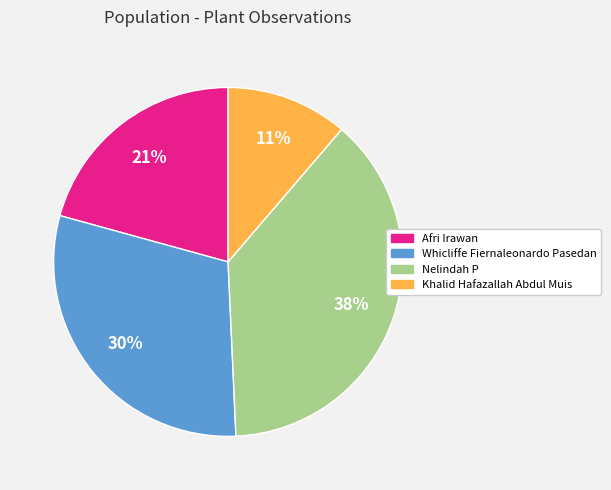

Does Khalid Hafazallah Abdul Muis account for over 50% of the chart?

No